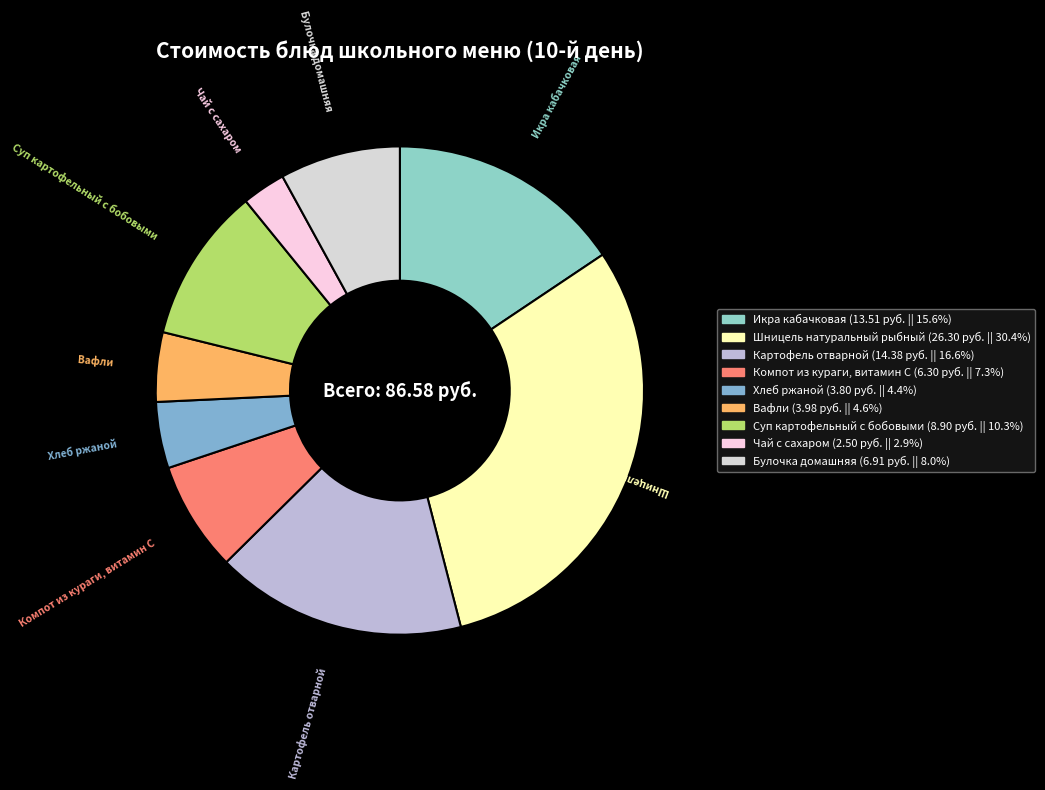

Do Суп картофельный с бобовыми and Булочка домашняя together represent more than half of the pie?

No